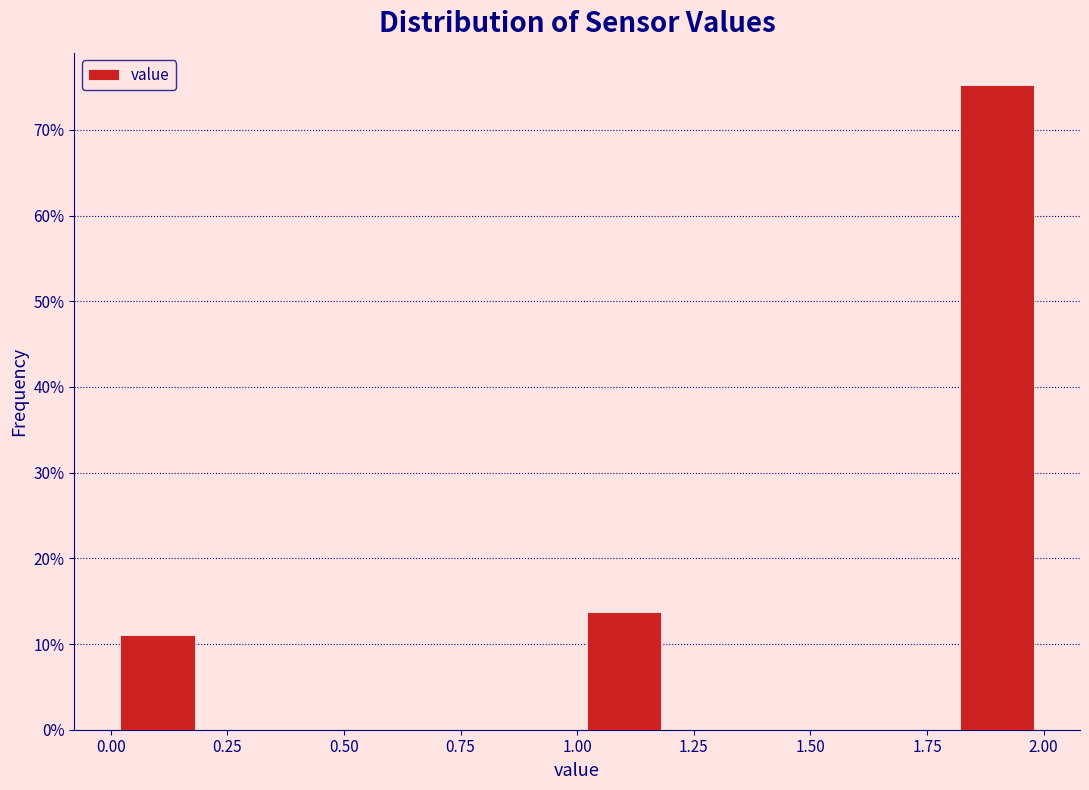

Which range on the x-axis has the tallest bar?

1.8 to 2.0